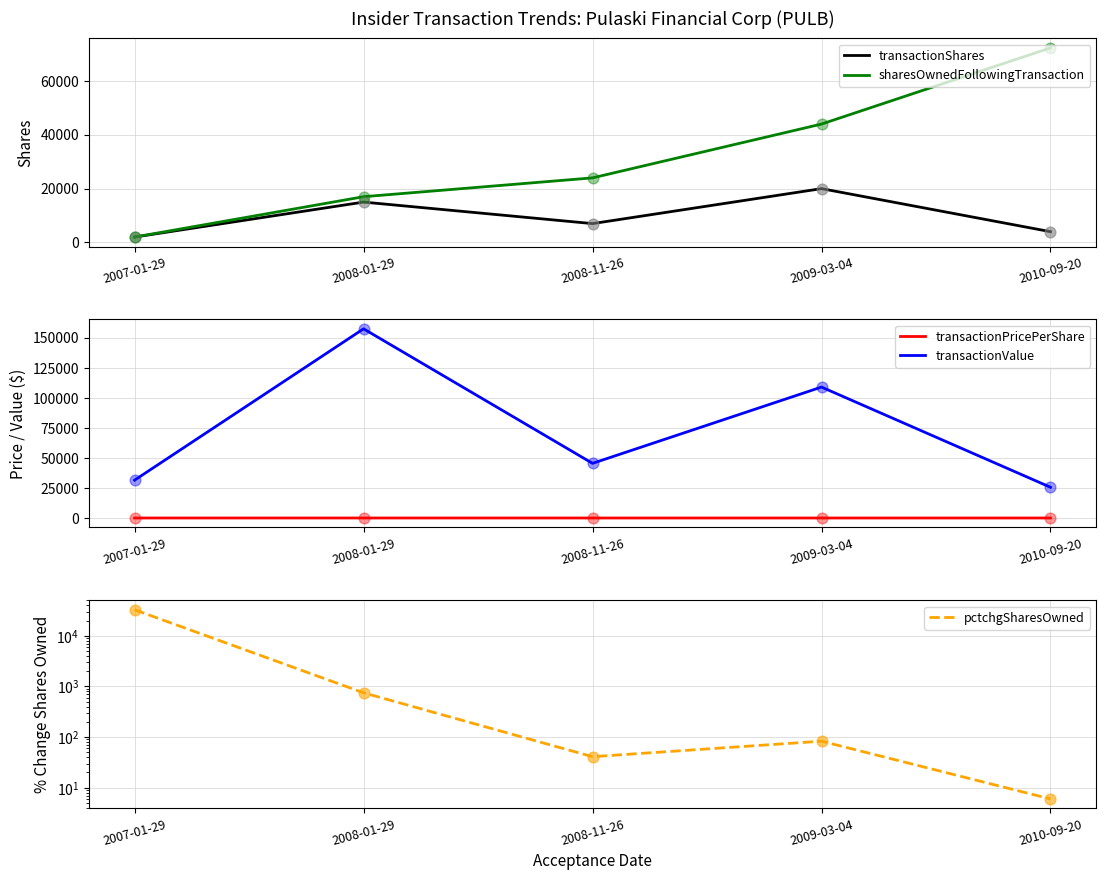

Which series has the largest total across all categories?

transactionValue